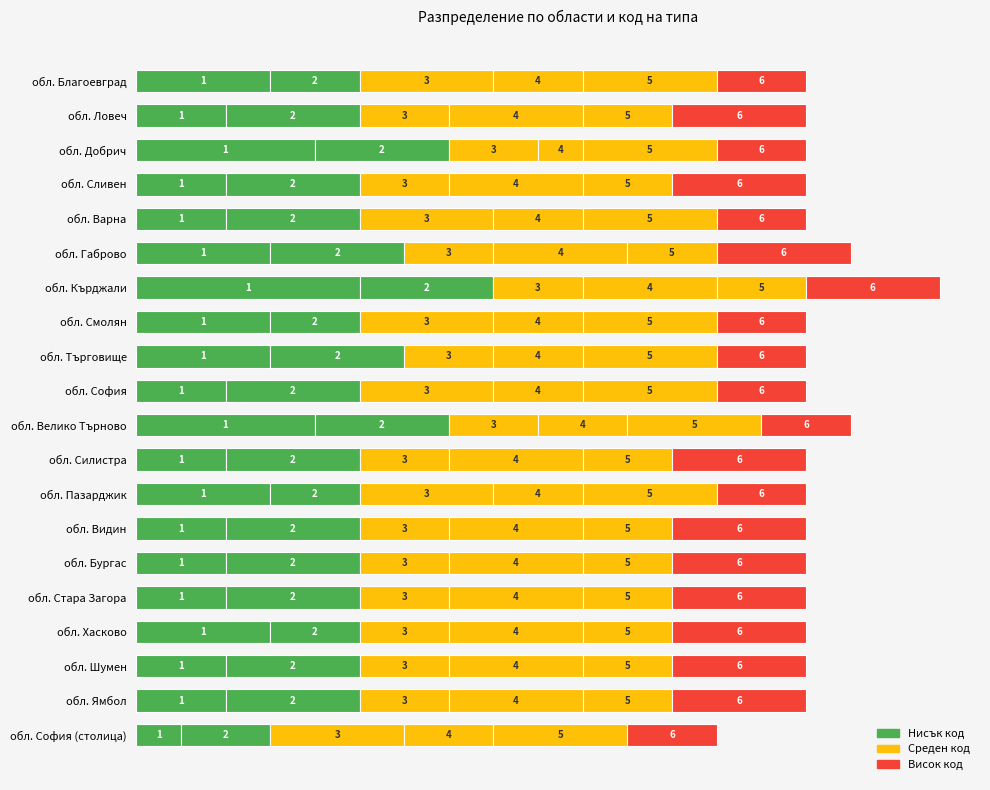

How many series are shown in this chart?

6